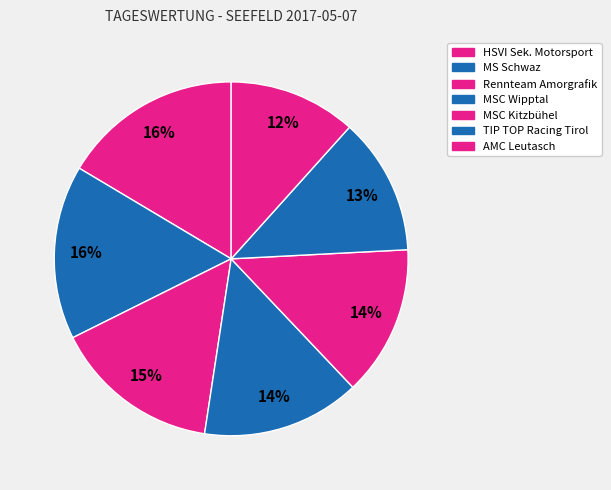

Count the number of slices in the pie.

7